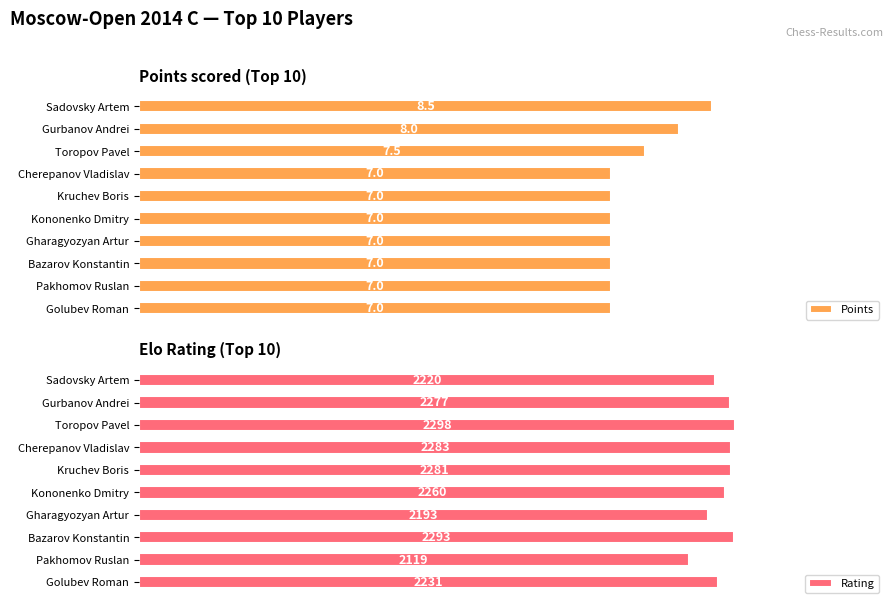

How many values in the Points series exceed 7?

3